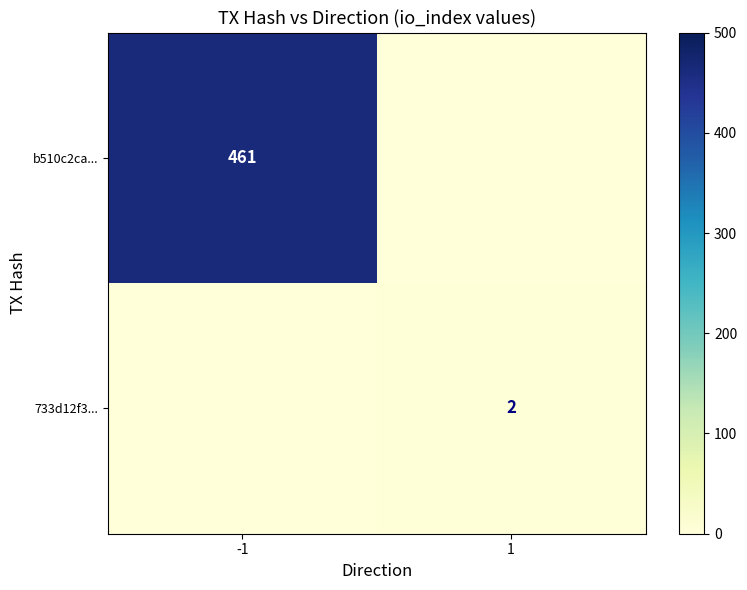

The b510c2ca... series shows 461 at -1. True or false?

True